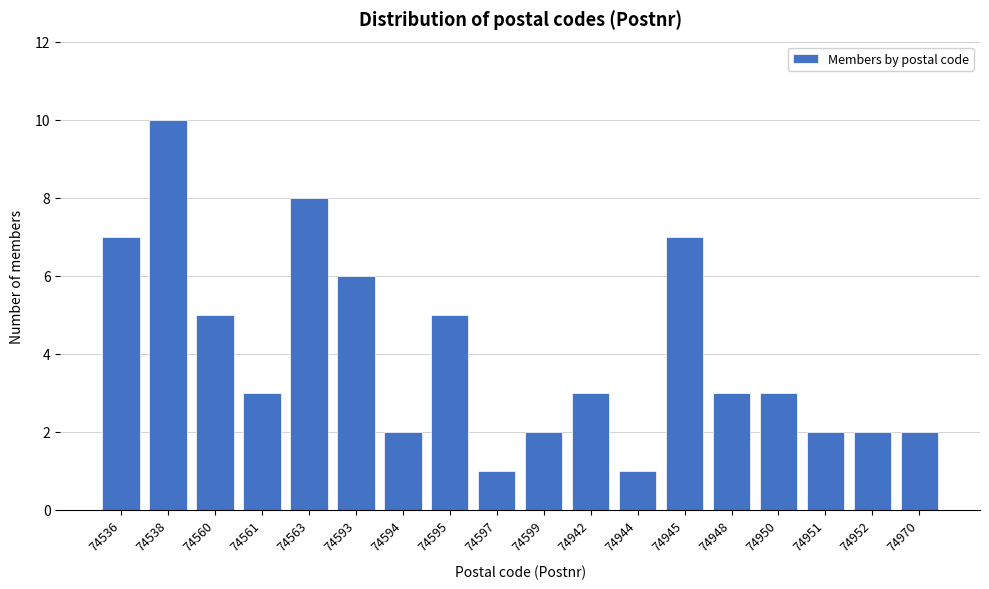

Reading left to right, what are all the values shown in this chart?

7	10	5	3	8	6	2	5	1	2	3	1	7	3	3	2	2	2